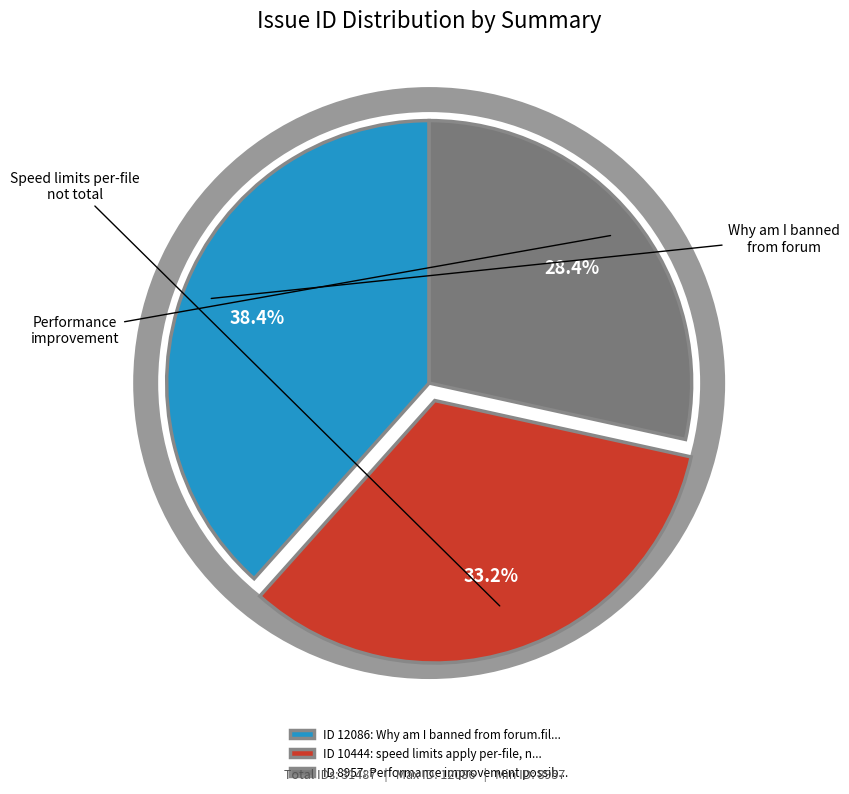

Combined, do ID 10444: speed limits apply per-file, n... and ID 12086: Why am I banned from forum.fil... account for over 50%?

Yes